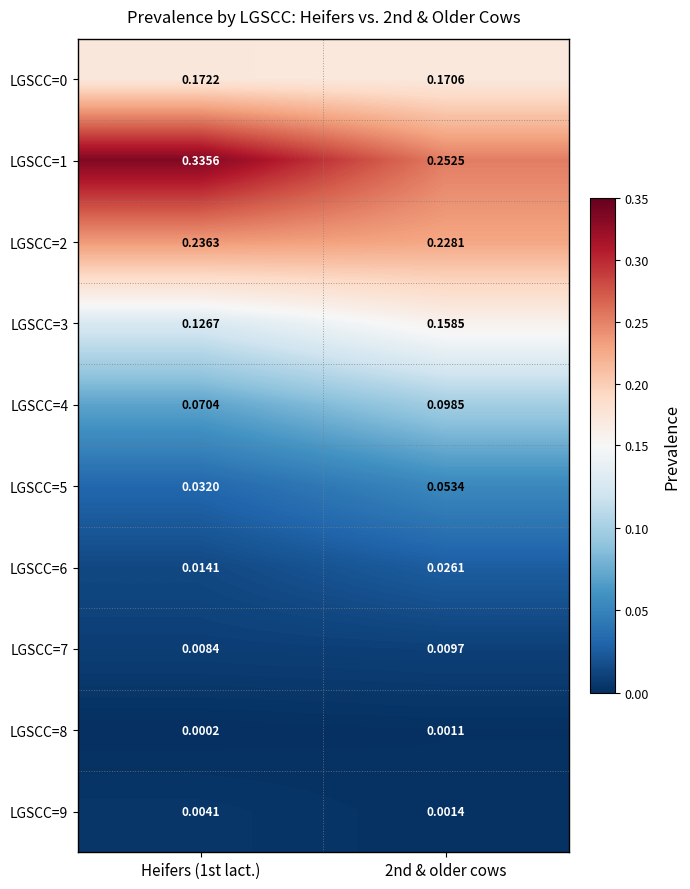

What is the total value across all series at Heifers (1st lact.)?

1.0